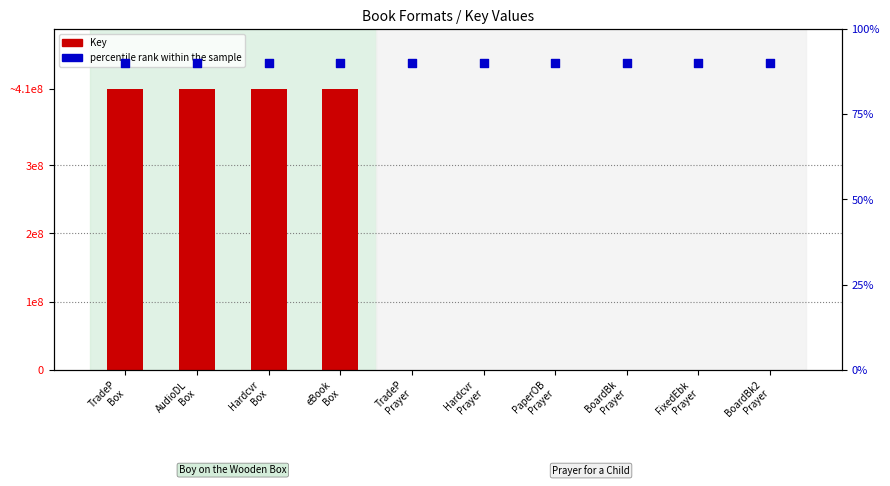

At which category is the sum across all series the highest?

TradeP
Box